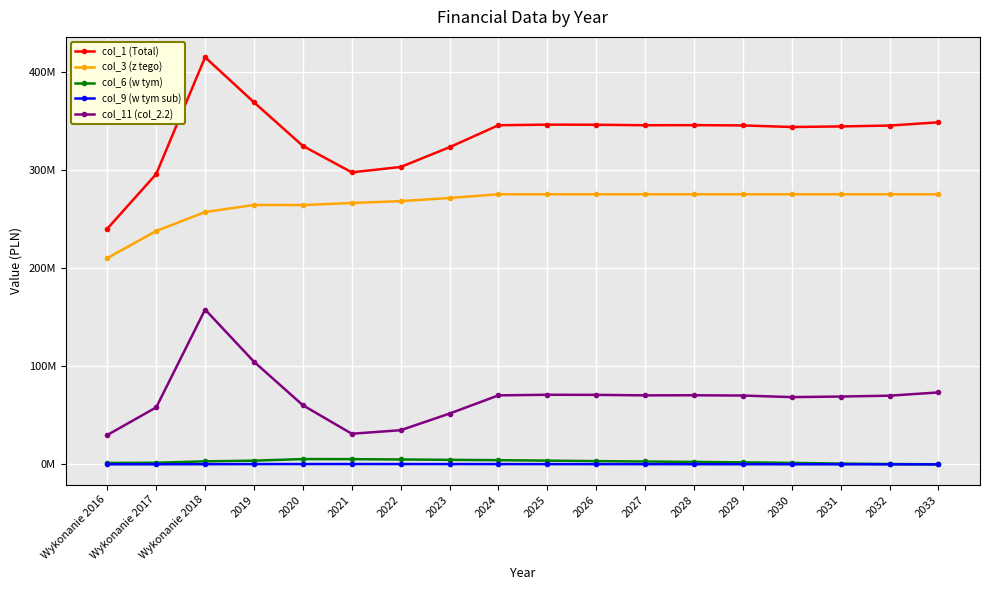

Does the chart have visible grid lines?

Yes